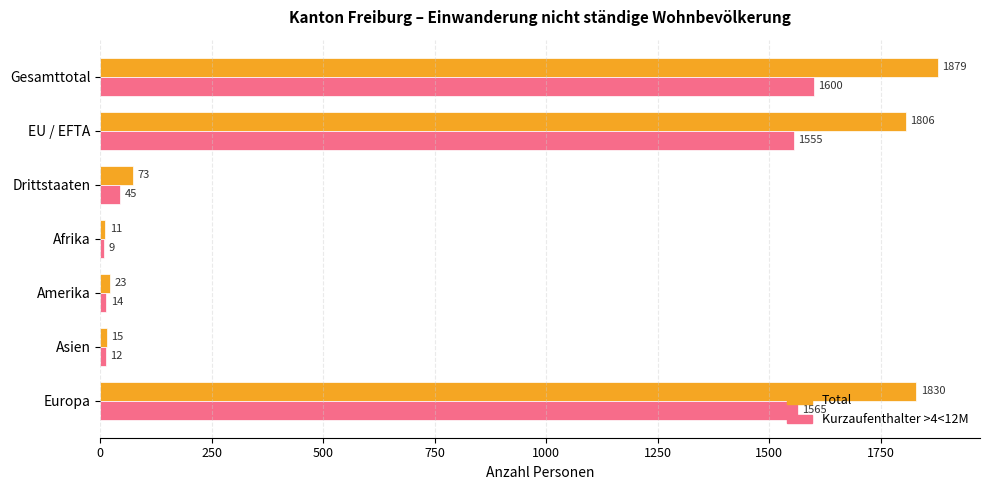

The Kurzaufenthalter >4<12M series shows 45 at Drittstaaten. True or false?

True